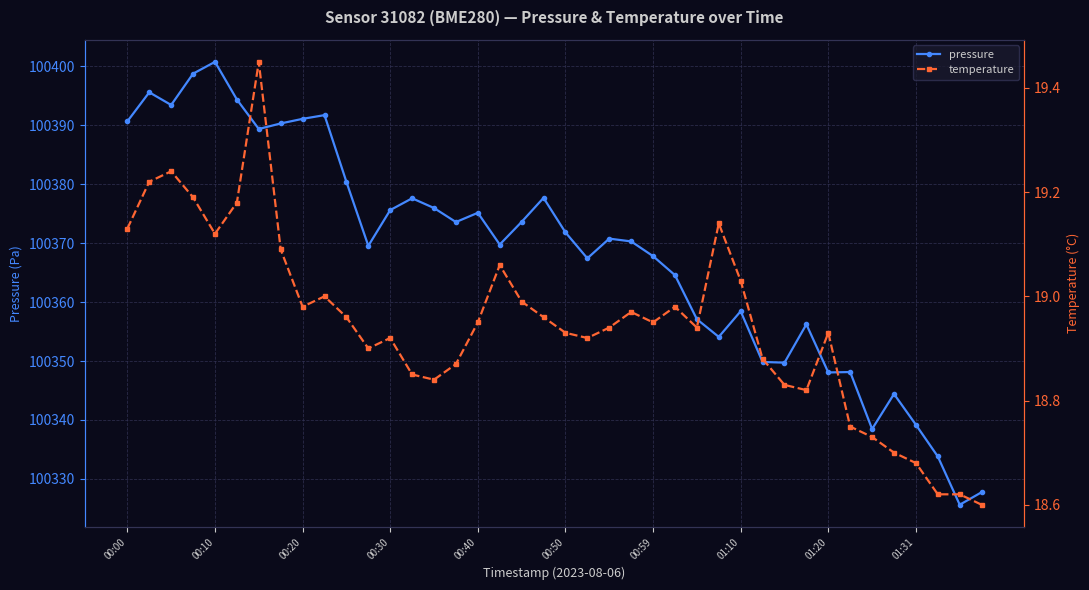

What is the lowest value of the pressure series?

100325.6